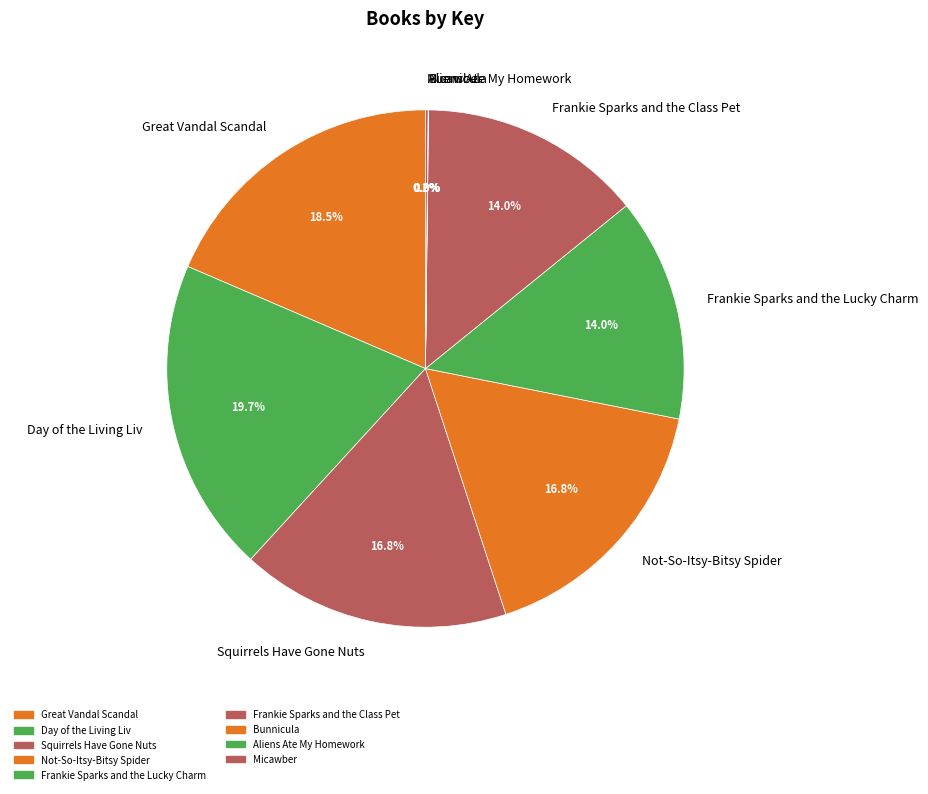

Which slice is the largest?

Day of the Living Liv